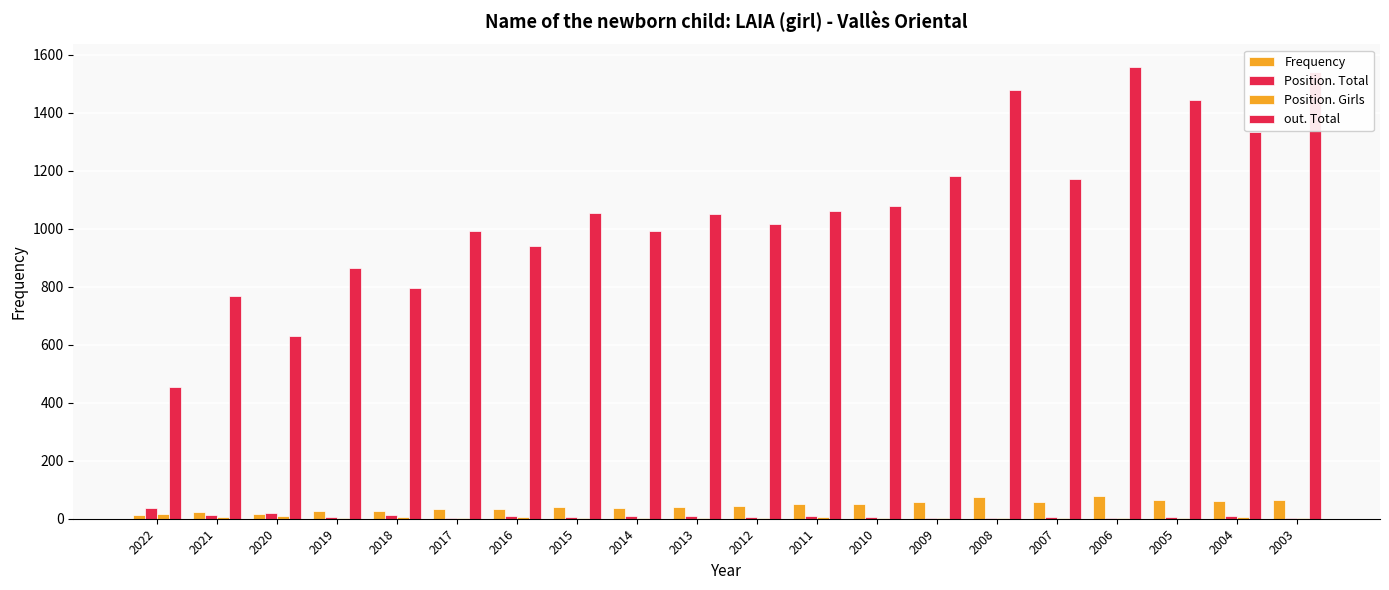

Reading left to right, list all the values displayed in this chart.

Frequency: 2022=13	2021=22	2020=18	2019=26	2018=26	2017=35	2016=34	2015=39	2014=38	2013=41	2012=44	2011=50	2010=52	2009=58	2008=75	2007=58	2006=77	2005=66	2004=61	2003=66
Position. Total: 2022=37	2021=12	2020=20	2019=6	2018=14	2017=3	2016=9	2015=6	2014=9	2013=11	2012=7	2011=8	2010=6	2009=4	2008=2	2007=5	2006=2	2005=5	2004=8	2003=4
Position. Girls: 2022=17	2021=6	2020=10	2019=3	2018=5	2017=2	2016=5	2015=3	2014=3	2013=4	2012=3	2011=5	2010=4	2009=3	2008=1	2007=2	2006=1	2005=2	2004=5	2003=2
out. Total: 2022=455	2021=768	2020=631	2019=864	2018=795	2017=993	2016=941	2015=1053	2014=991	2013=1050	2012=1015	2011=1060	2010=1079	2009=1181	2008=1479	2007=1170	2006=1558	2005=1443	2004=1332	2003=1542